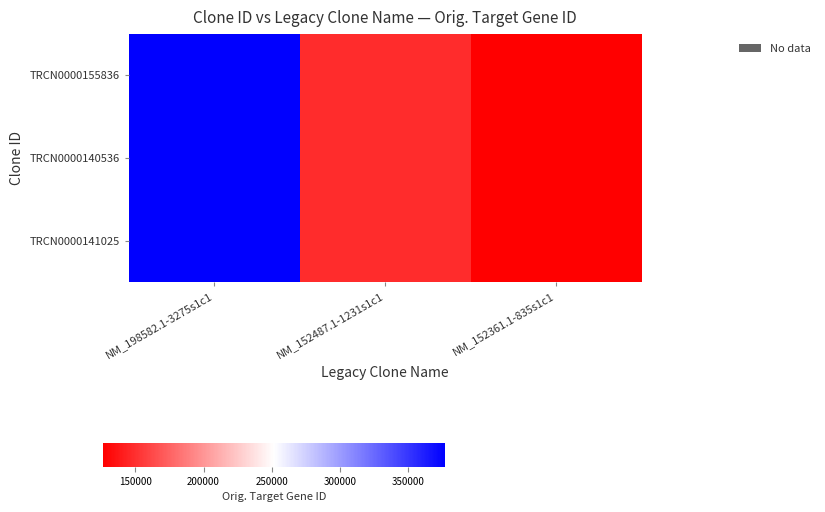

Rank the series at NM_152487.1-1231s1c1 from lowest to highest value.

TRCN0000155836, TRCN0000140536, TRCN0000141025